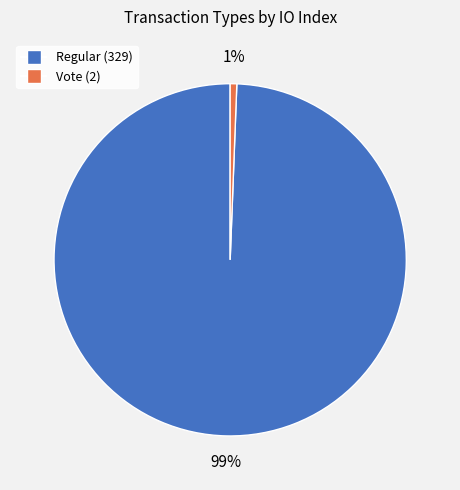

Is it true that Regular (329) is 89% of the pie?

False